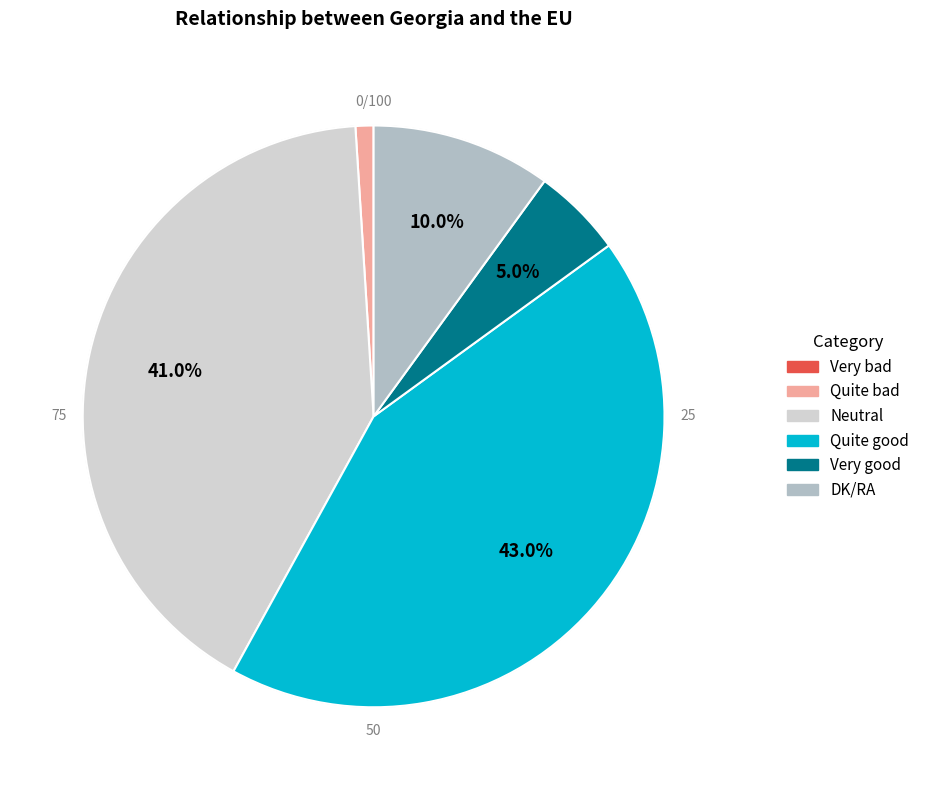

Which has a higher value, Quite bad or Quite good?

Quite good